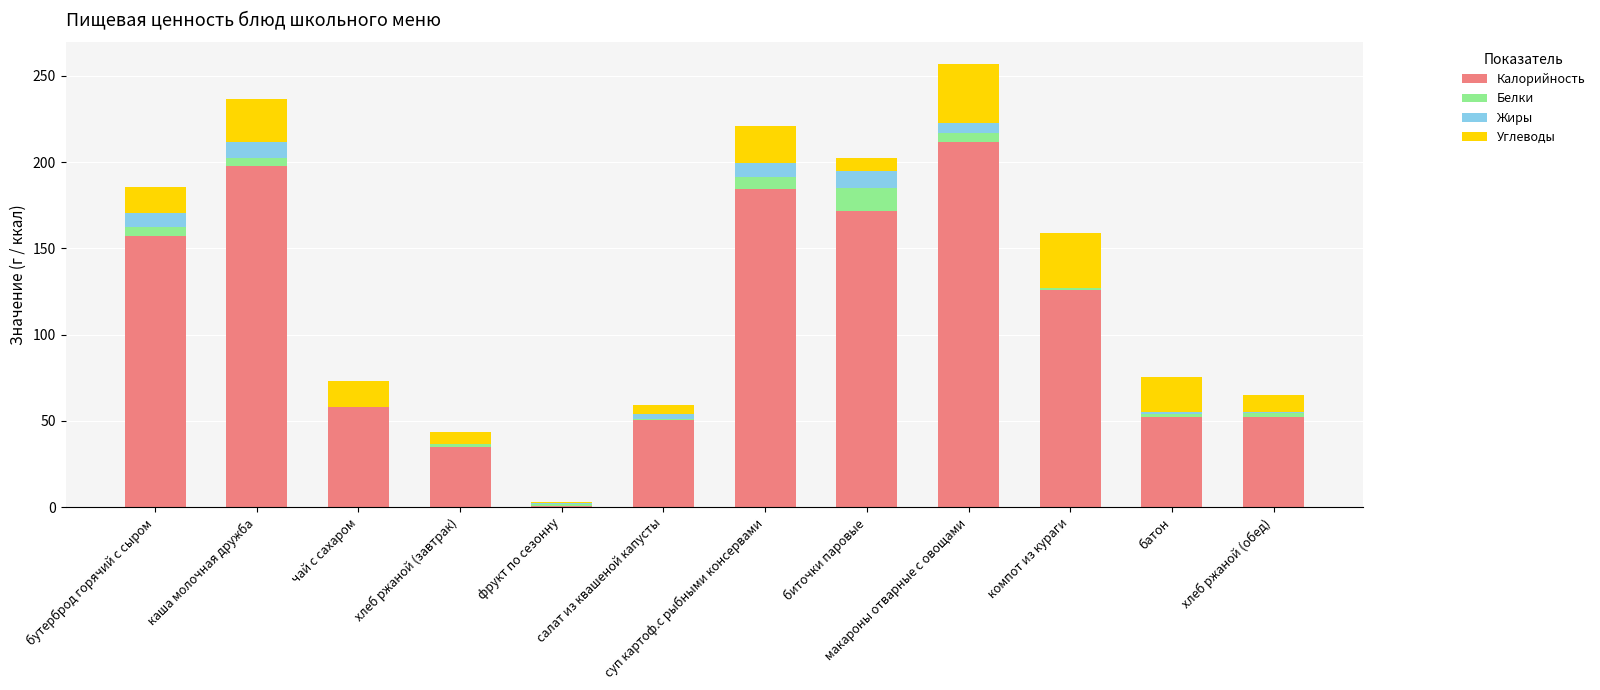

At which category is the sum across all series the highest?

макароны отварные с овощами